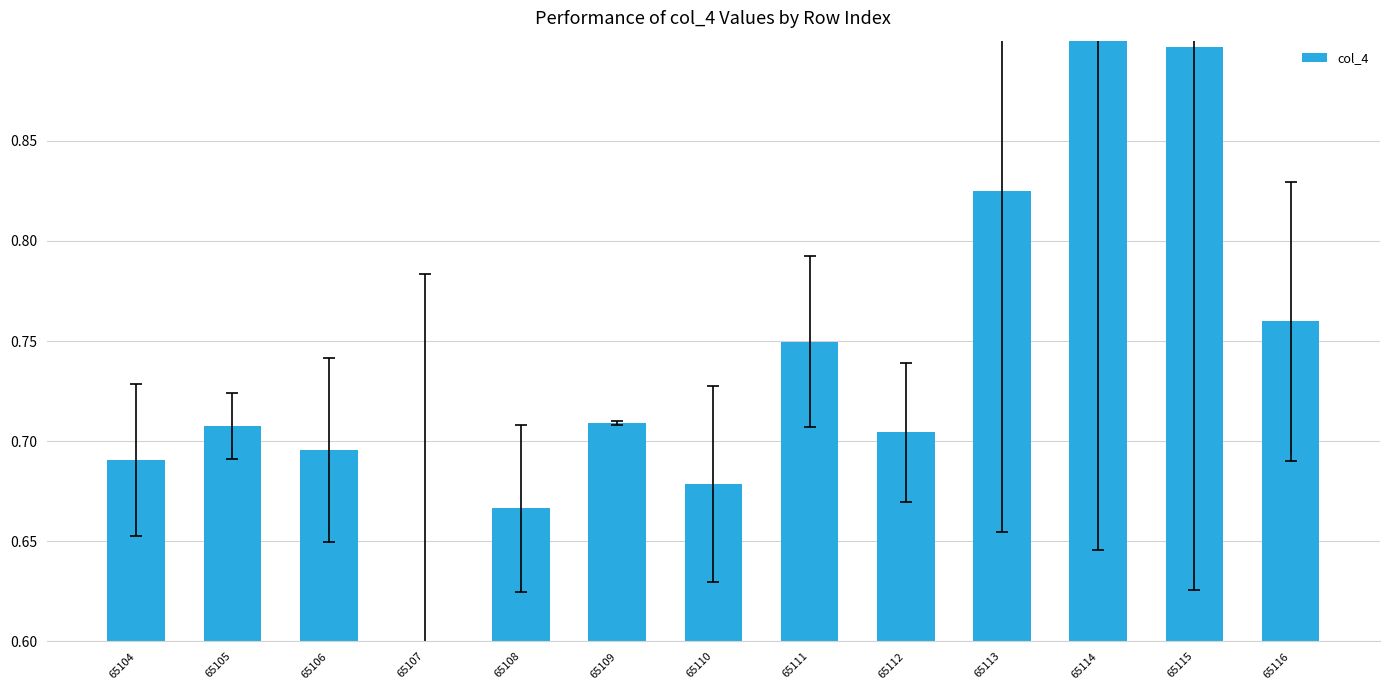

The value at 65114 is 1.6. True or false?

False